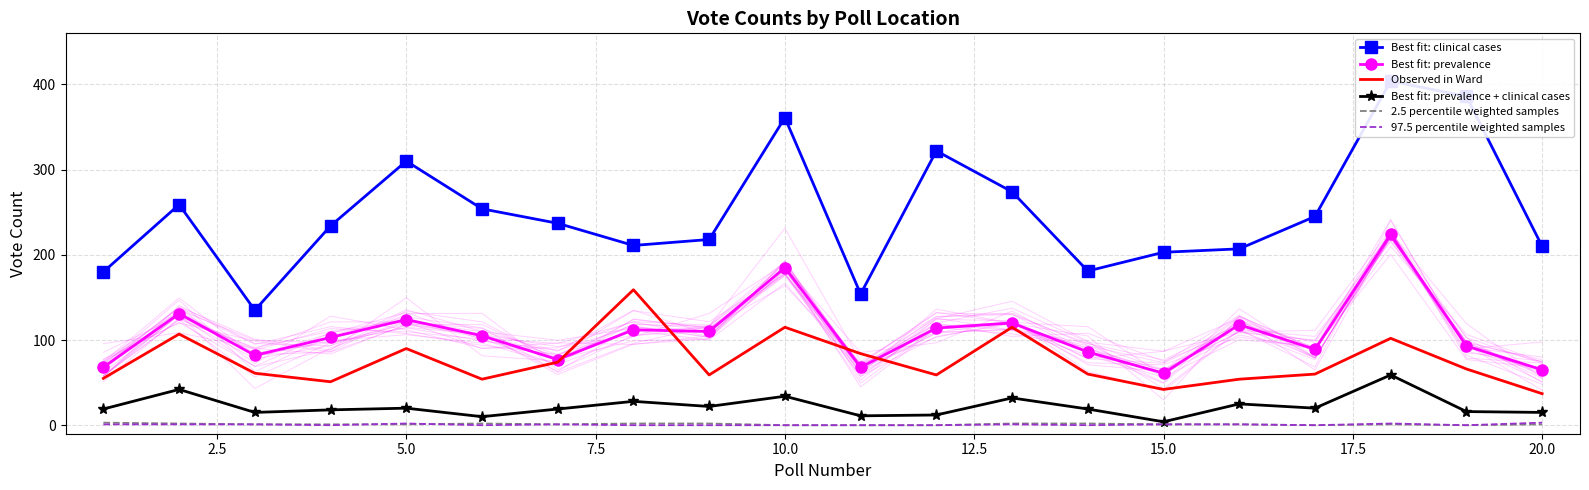

True or false: 2.5 percentile weighted samples and Best fit: prevalence + clinical cases intersect in this chart.

False